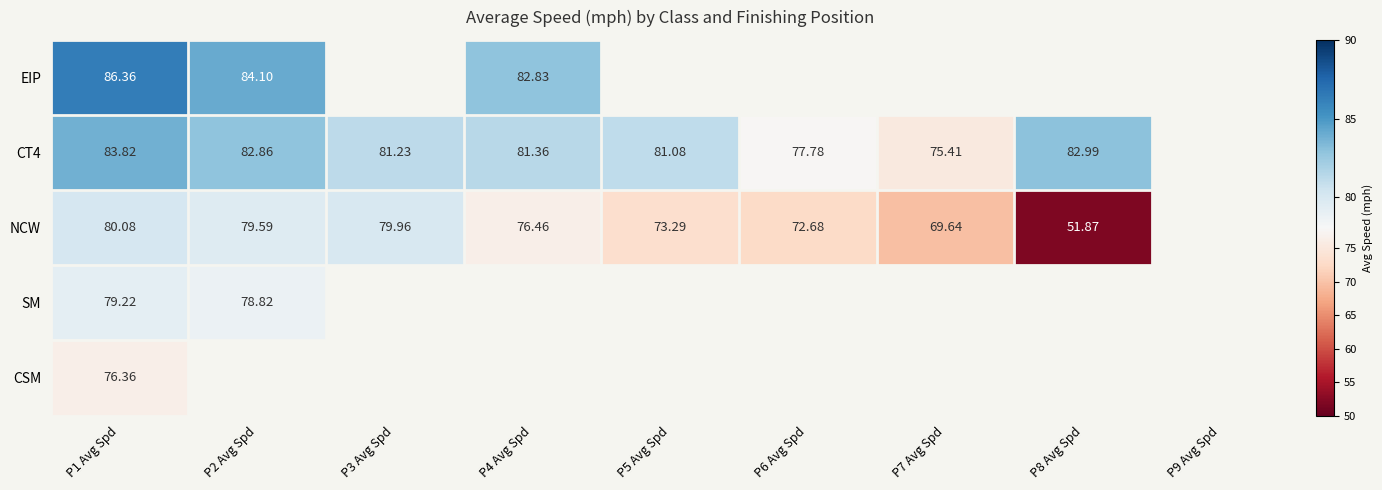

Which has a higher value, P4 Avg Spd or P8 Avg Spd?

P8 Avg Spd